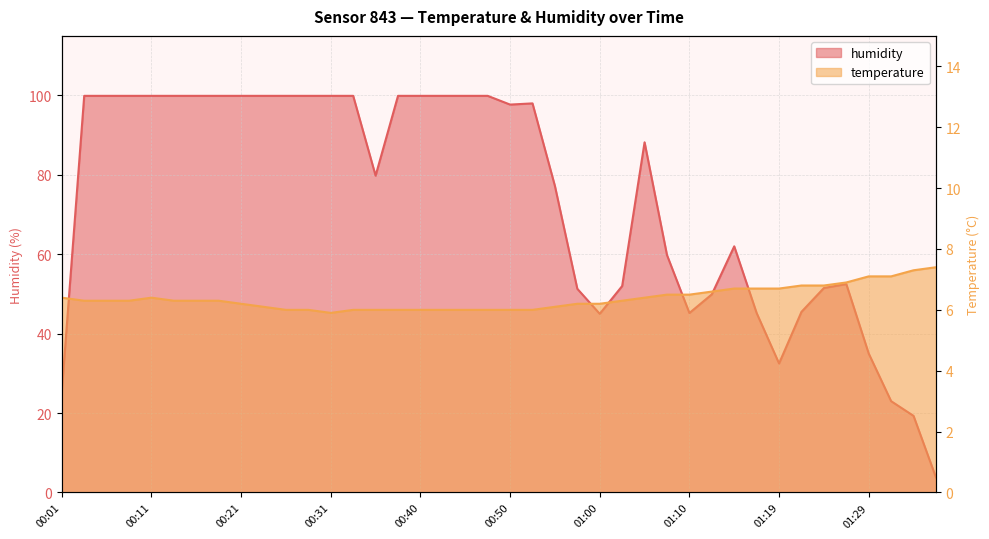

What is the average value of the humidity series?

73.5